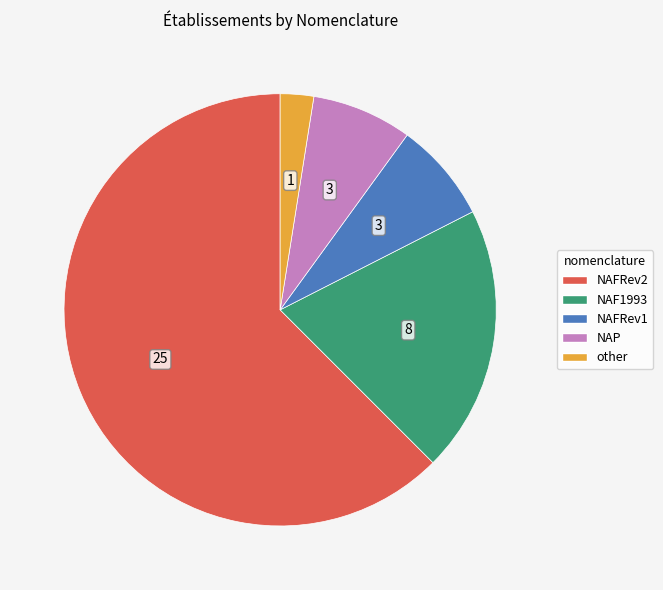

Is it true that NAP is 1% of the pie?

False